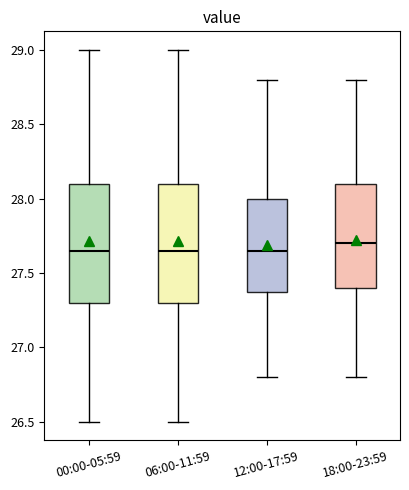

Where does the median line of the box for 06:00-11:59 sit on the y-axis? The values are not printed on the chart, so give them approximately, as read against the axis.

27.65